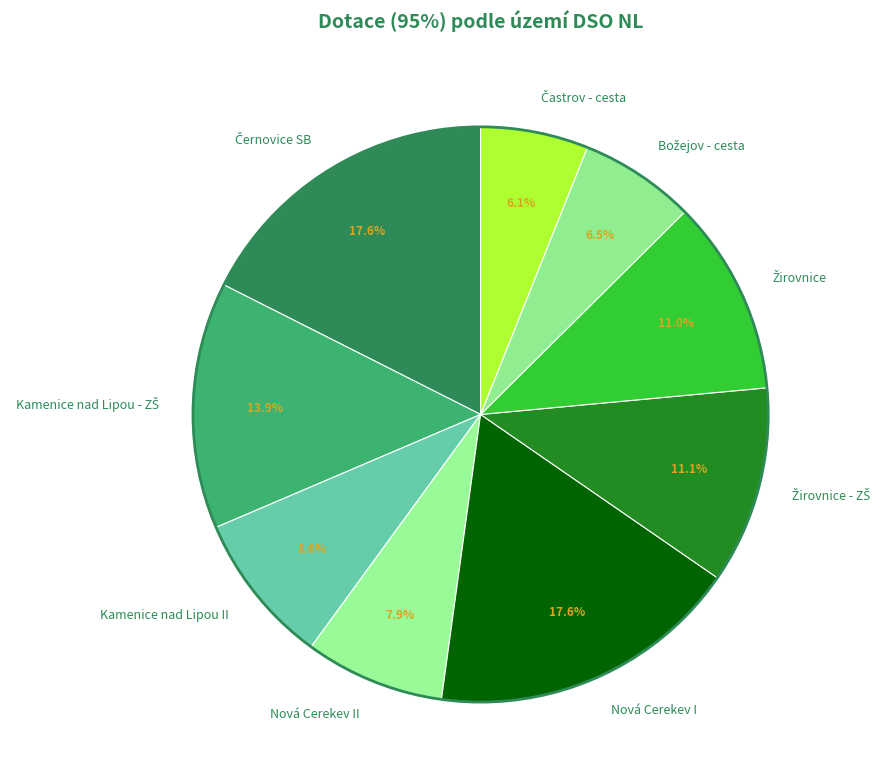

Does Nová Cerekev II represent more than half of the total?

No